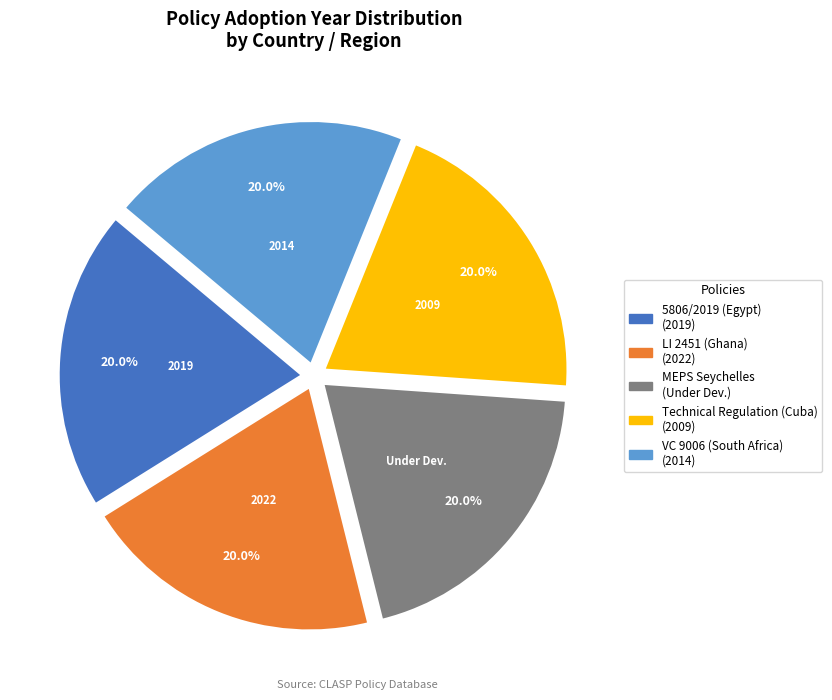

What is the ratio of the value at 5806/2019 (Egypt) to the value at Technical Regulation (Cuba)?

1.0